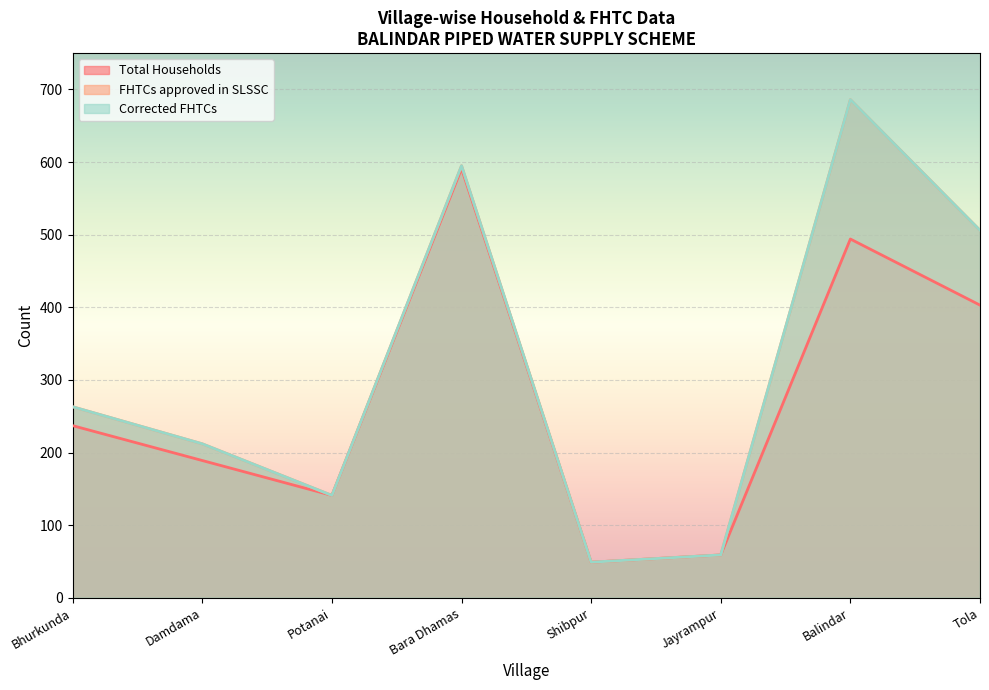

Which series has the largest total across all categories?

FHTCs approved in SLSSC